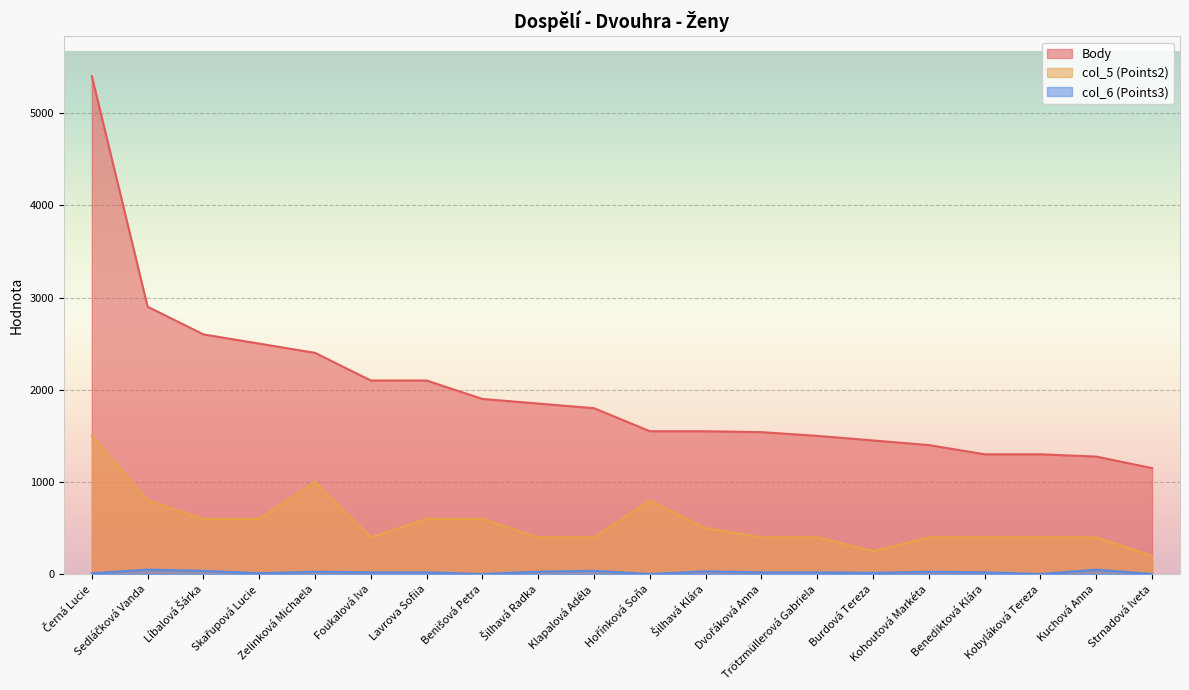

True or false: col_5 (Points2) has more than 2 points higher than both neighbors.

False